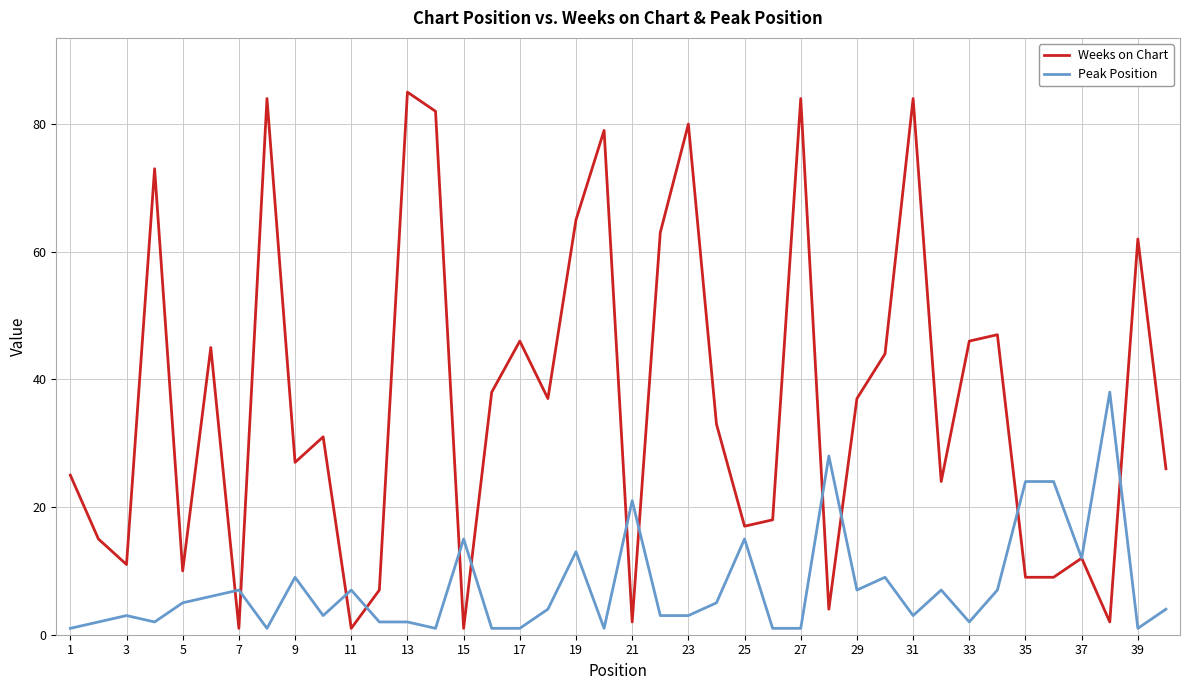

Count the number of categories in the chart.

40